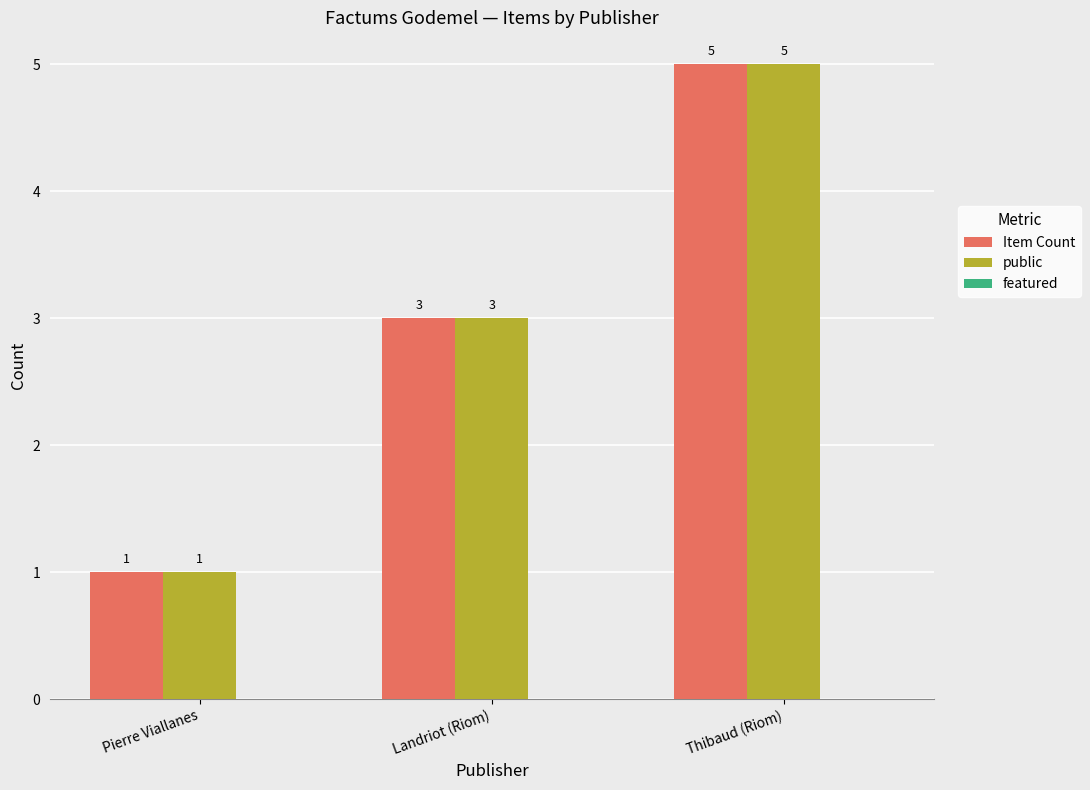

What position from the right is Landriot (Riom)?

2